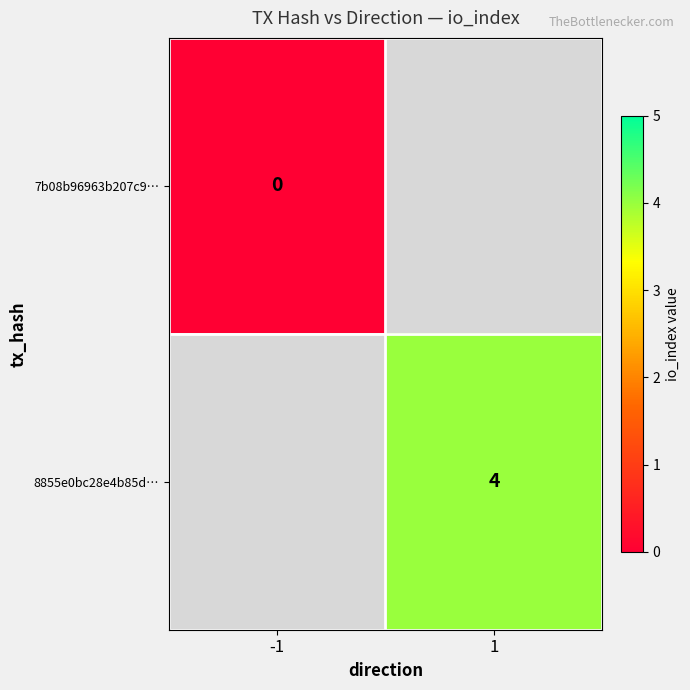

True or false: 8855e0bc28e4b85d… has a value of 4 at 1.

True